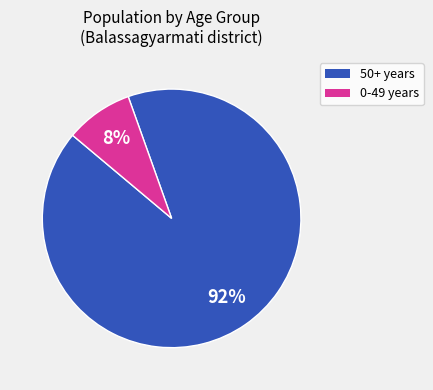

To the nearest percent, what is the average slice percentage?

50%